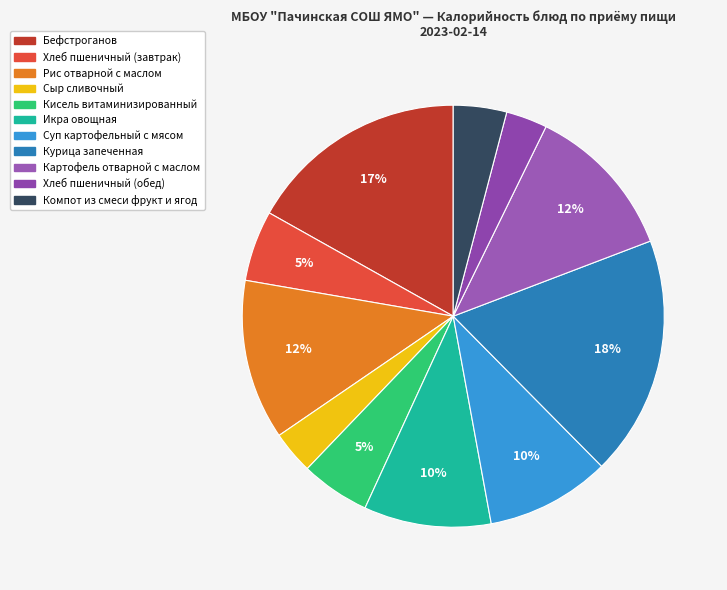

To the nearest percent, what percentage of the pie is Курица запеченная?

18%